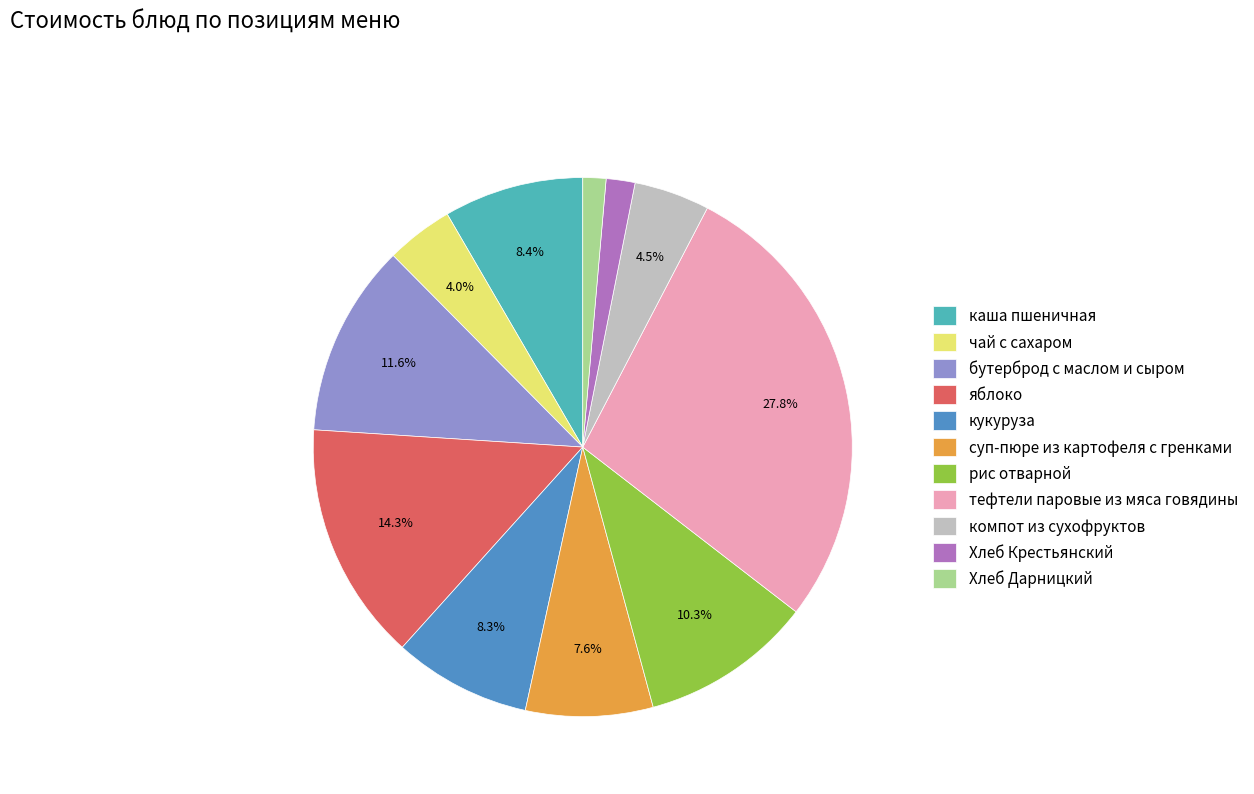

Which has a higher value, суп-пюре из картофеля с гренками or рис отварной?

рис отварной